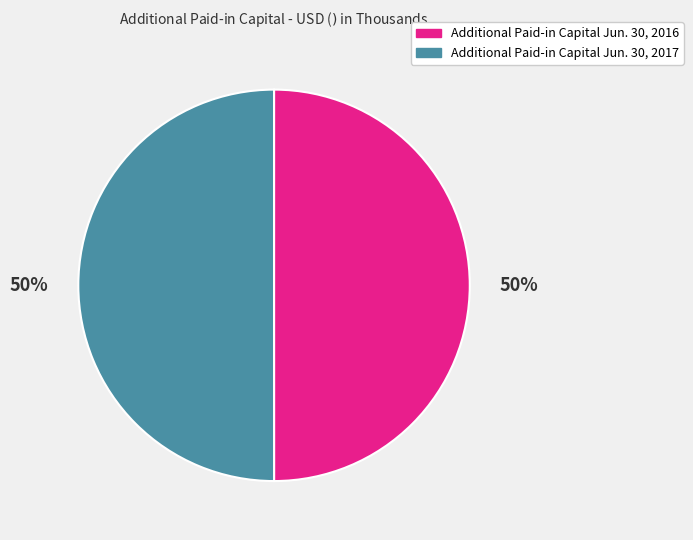

Approximately how many times larger is the value at Additional Paid-in Capital Jun. 30, 2017 compared to Additional Paid-in Capital Jun. 30, 2016?

1.0